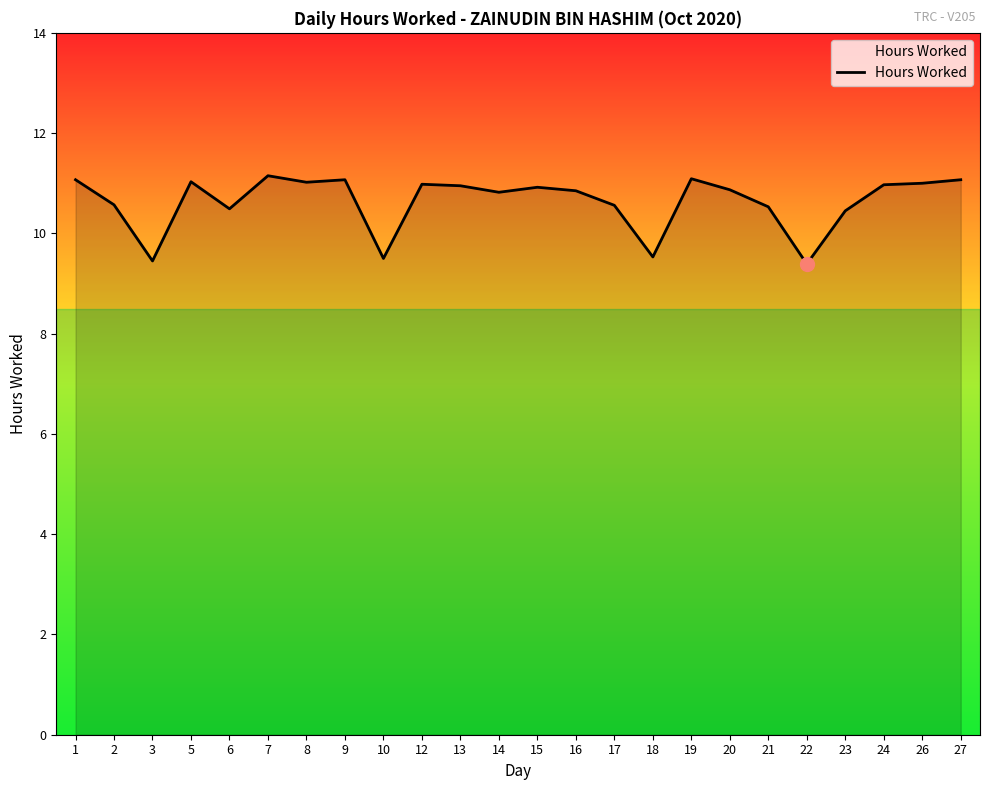

Is it true that the value at 22 is 13.1?

False